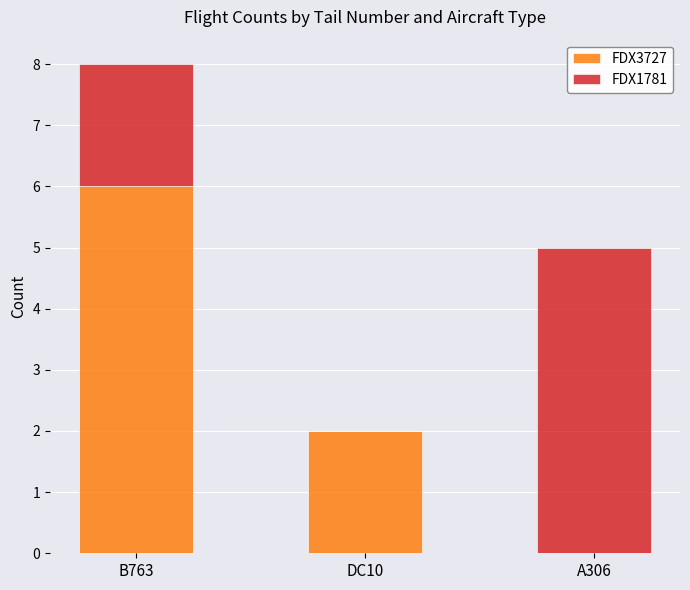

At which label does FDX3727 reach its peak?

B763